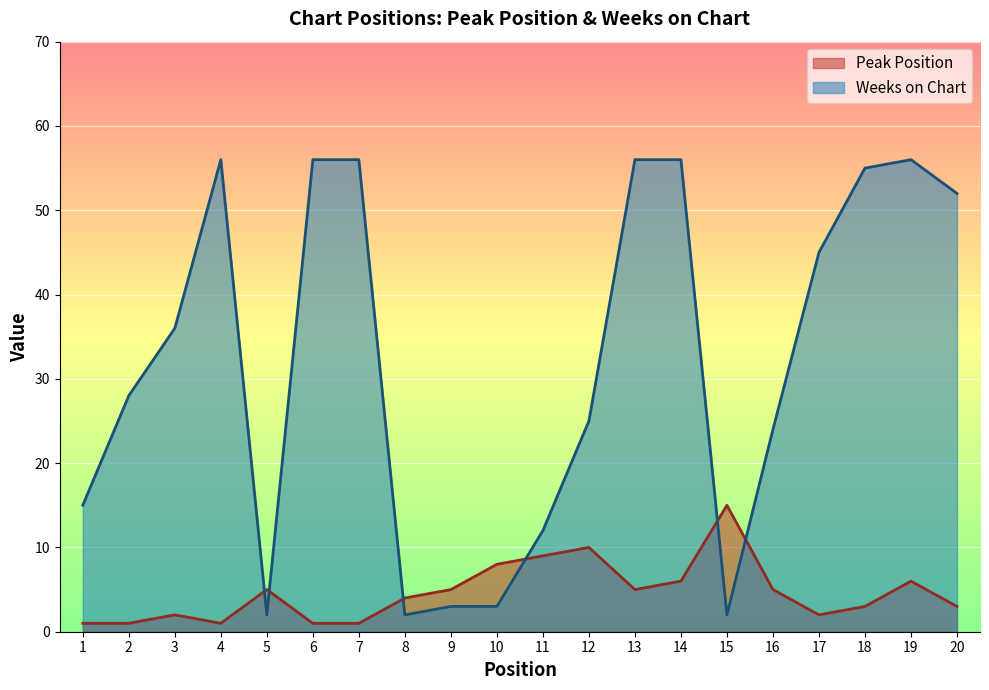

What is the spread (max minus min) of values at 17?

43